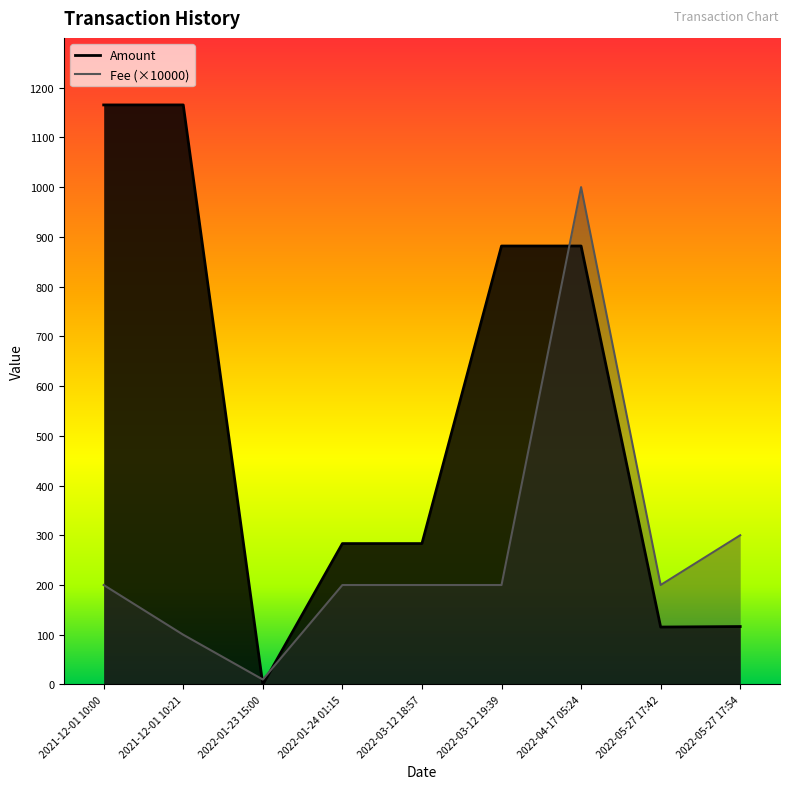

What is the approximate value of Amount at 2021-12-01 10:21?

1165.2